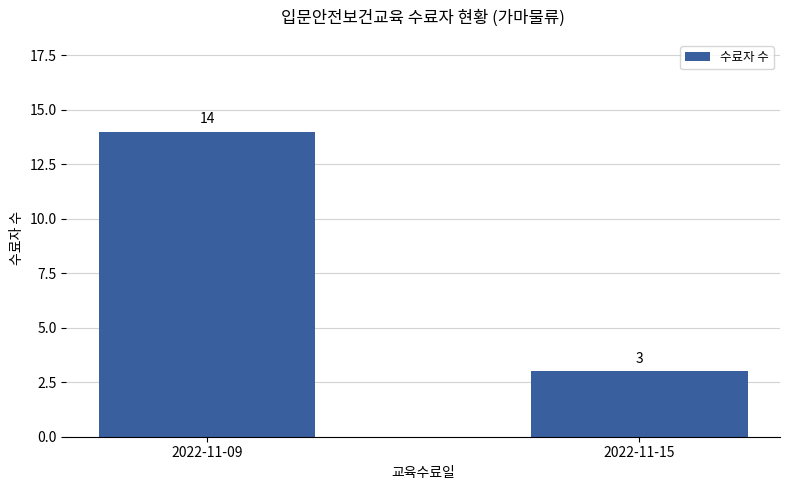

How many bars are there in total?

2